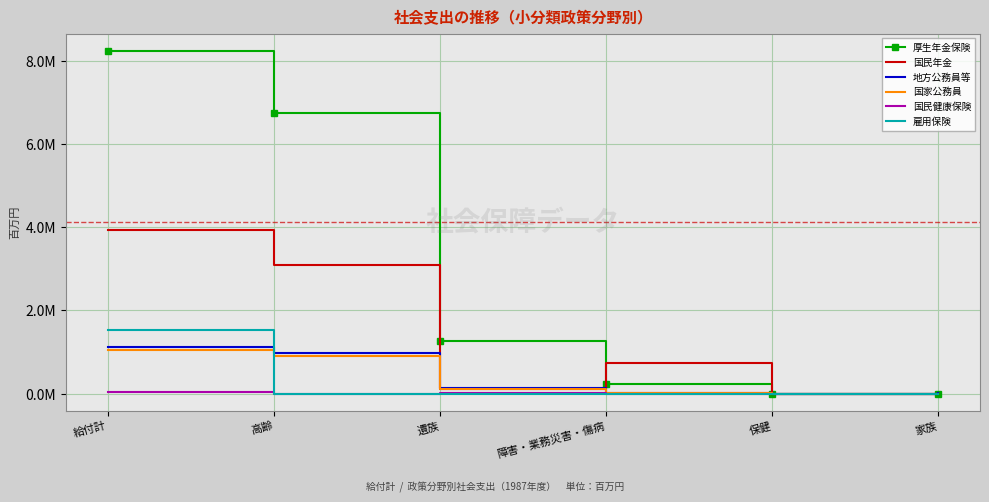

At which category does 国民健康保険 reach its first local valley?

高齢